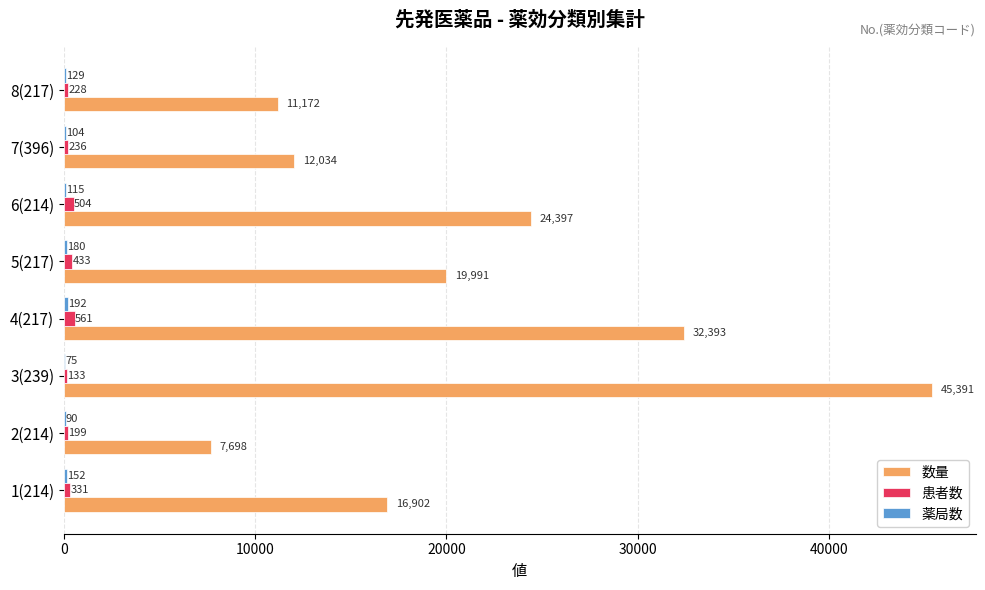

How many distinct data groups are displayed?

3